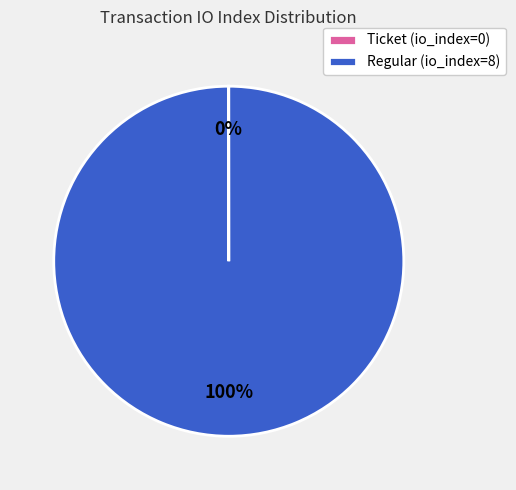

Which category accounts for the majority?

Regular (io_index=8)